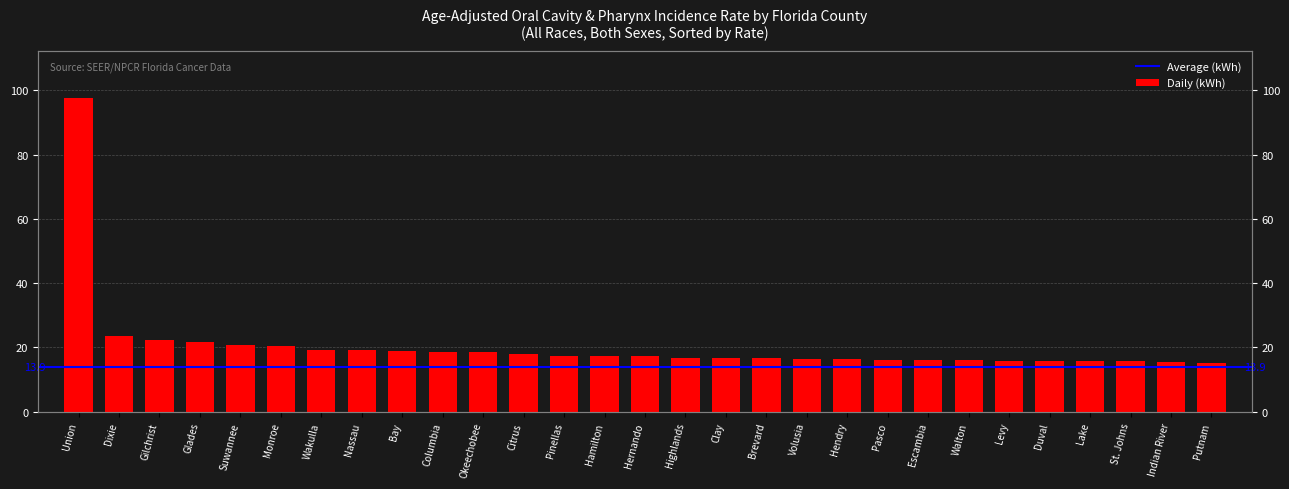

Reading left to right, list all the values displayed in this chart.

97.6	23.5	22.2	21.6	20.7	20.6	19.3	19.2	18.9	18.7	18.6	18.0	17.2	17.2	17.2	16.8	16.7	16.7	16.4	16.4	16.2	16.2	16.2	15.8	15.8	15.8	15.7	15.6	15.2